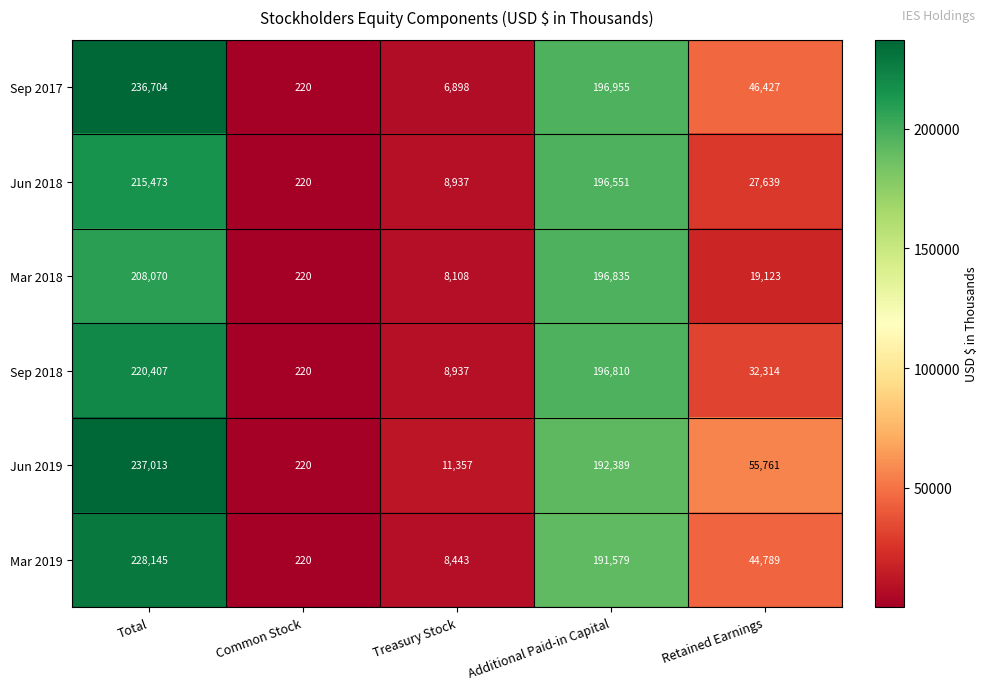

Which series has the largest total across all categories?

Jun 2019